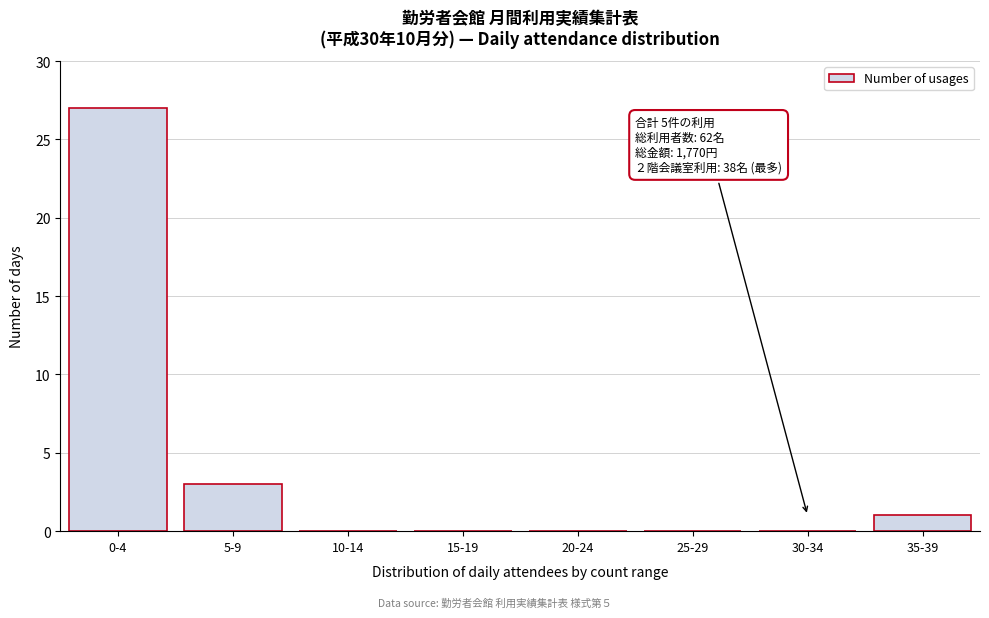

Reading right to left, extract all data points from this chart.

35-39=1	30-34=0	25-29=0	20-24=0	15-19=0	10-14=0	5-9=3	0-4=27